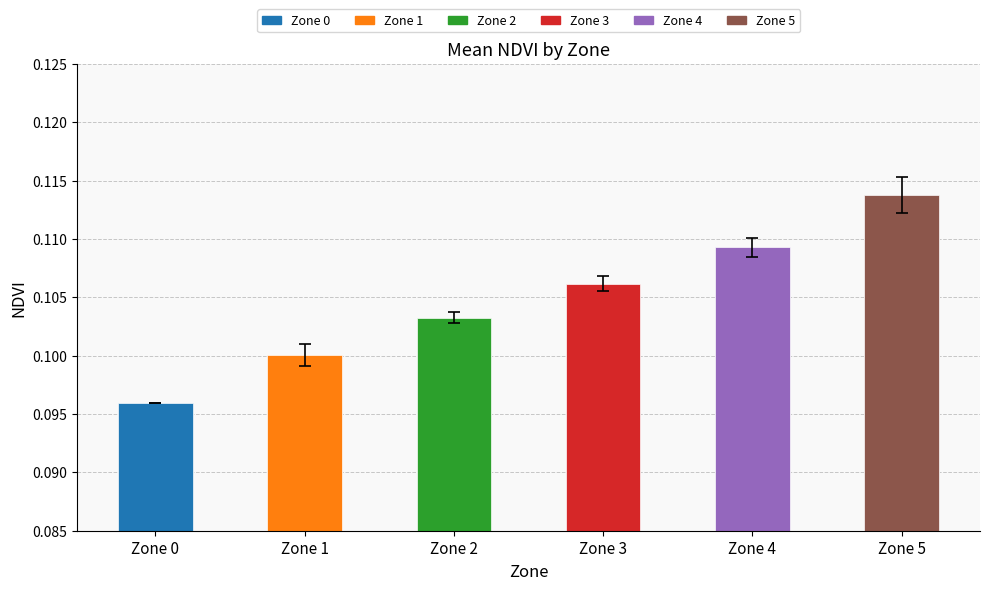

Reading left to right, transcribe all the data shown in this chart.

0.1	0.1	0.1	0.1	0.1	0.1